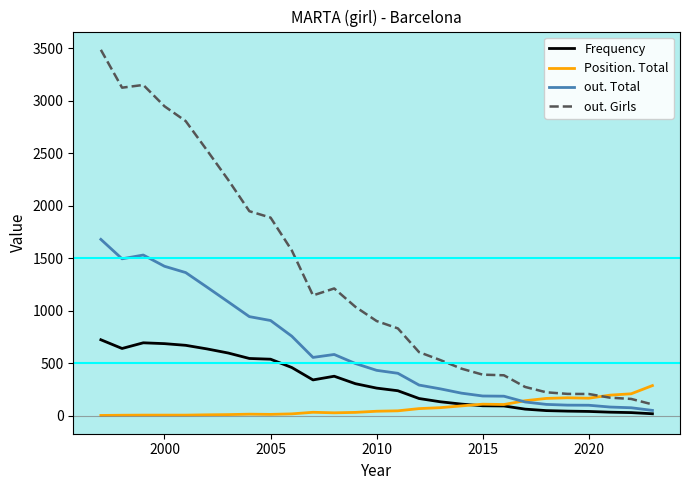

Which series has the largest range (max minus min)?

out. Girls